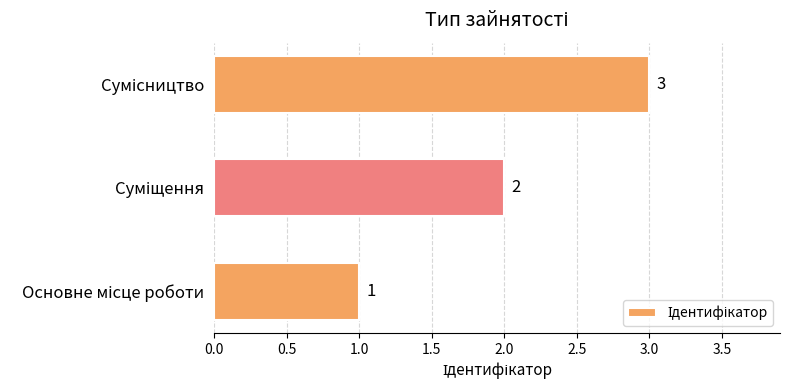

Count the values in the range 1 to 3.

3